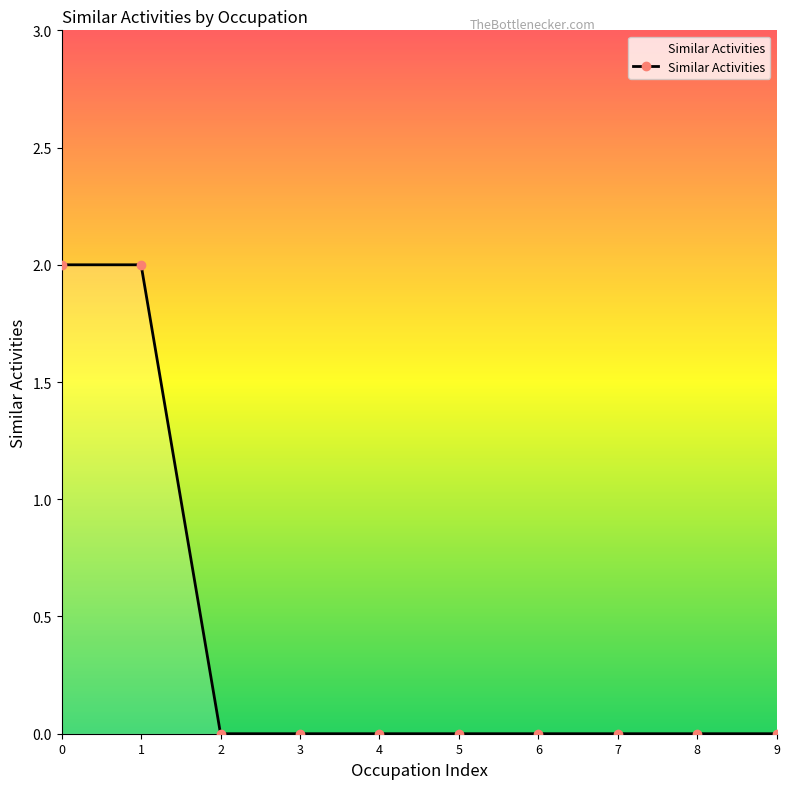

Read the value at 0.

2